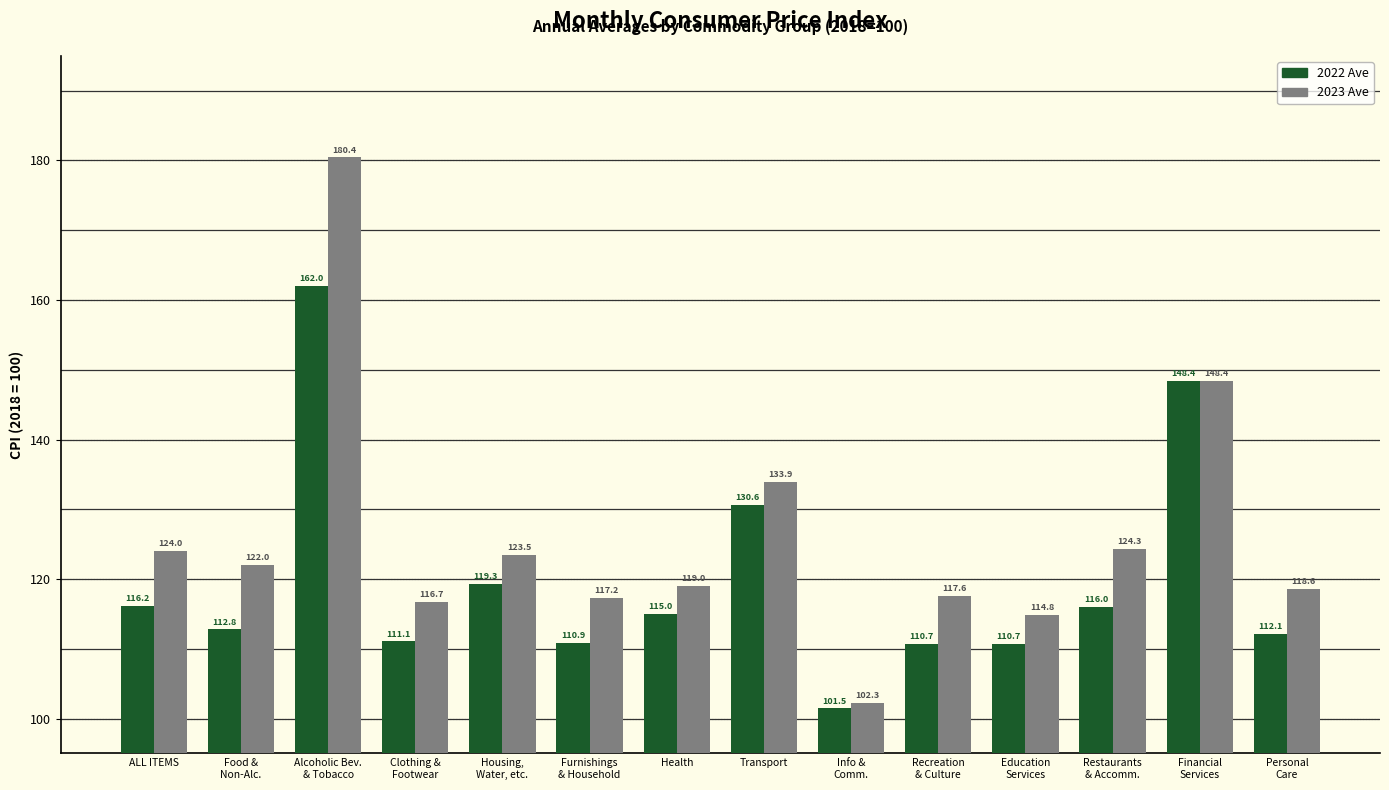

Which series has the largest total across all categories?

2023 Ave